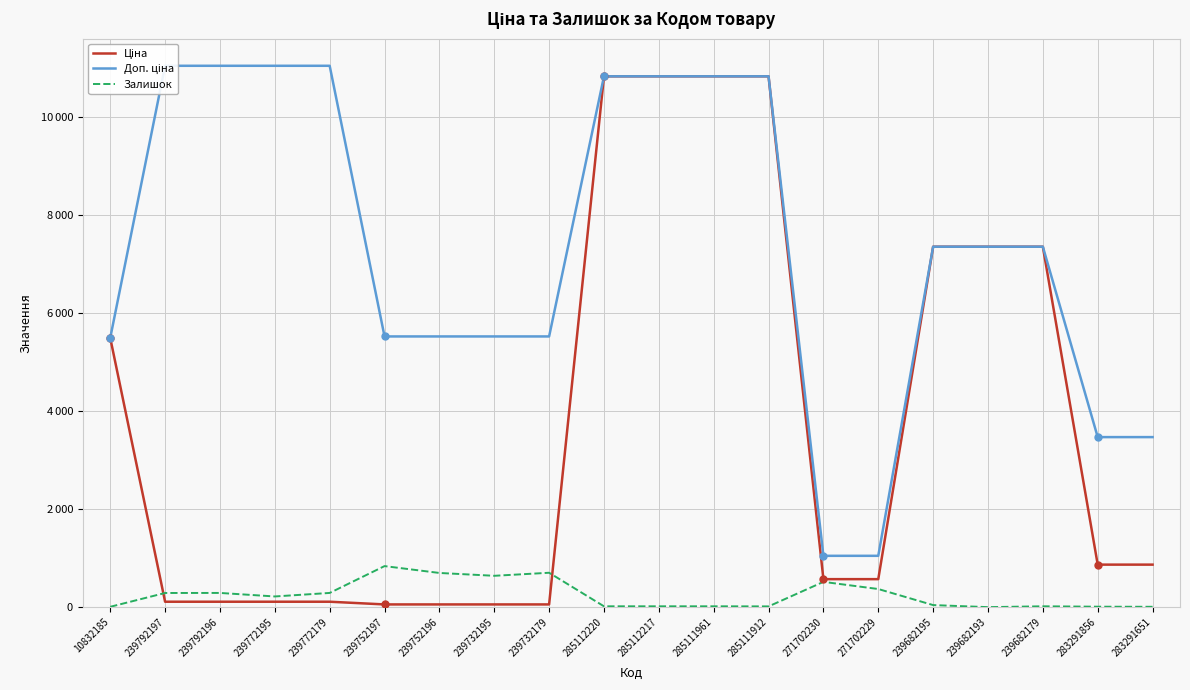

List the series in order of their overall mean, lowest first.

Залишок, Ціна, Доп. ціна